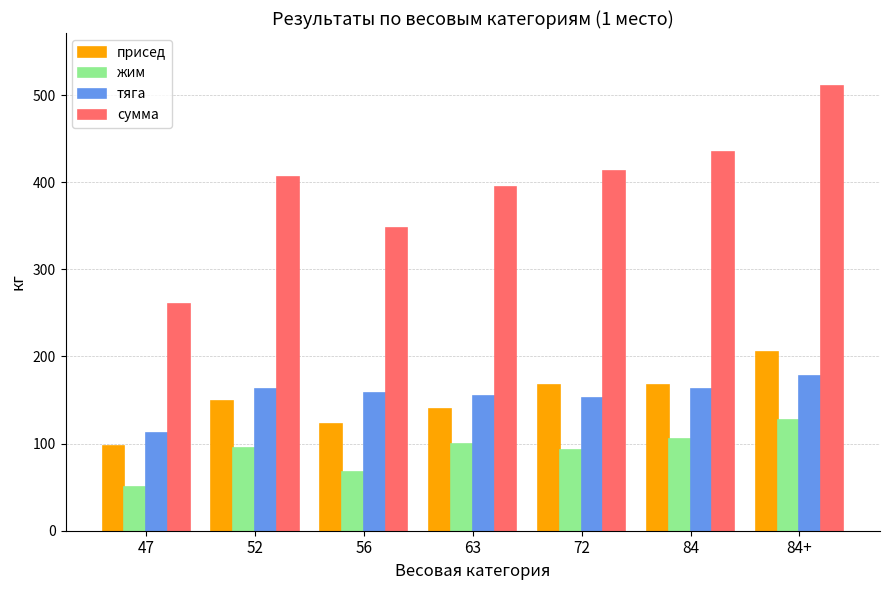

What is the average value of the сумма series?

395.2